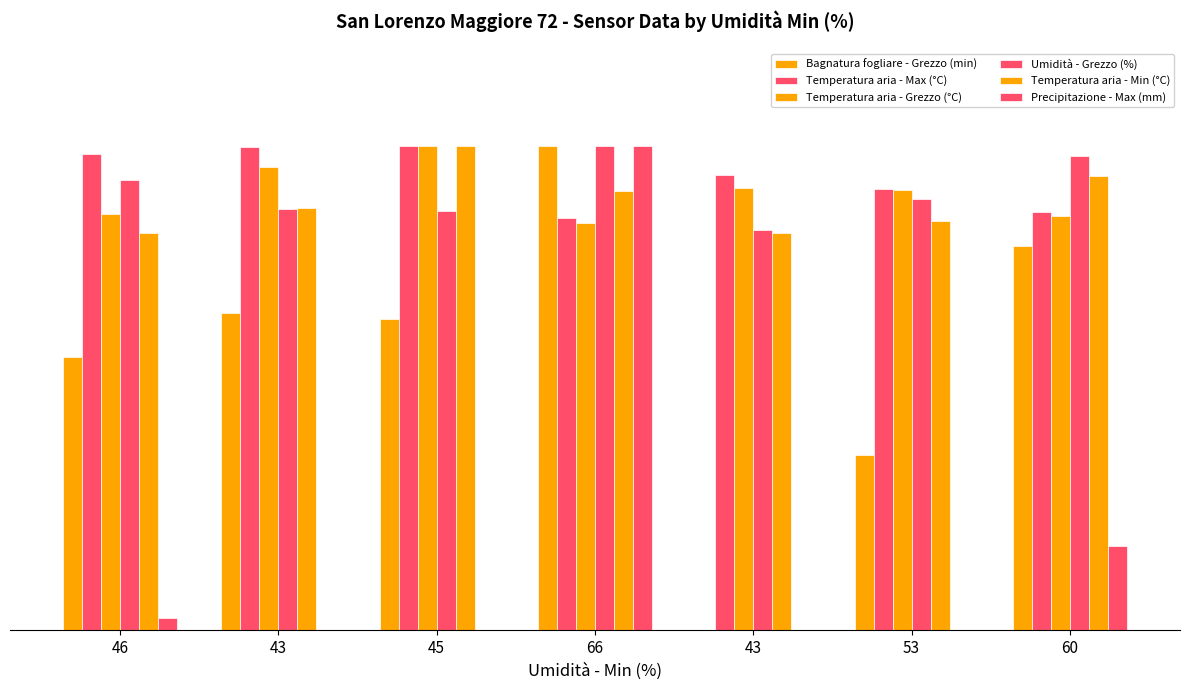

Is it true that Temperatura aria - Min (°C) equals 42.1 at 43?

False